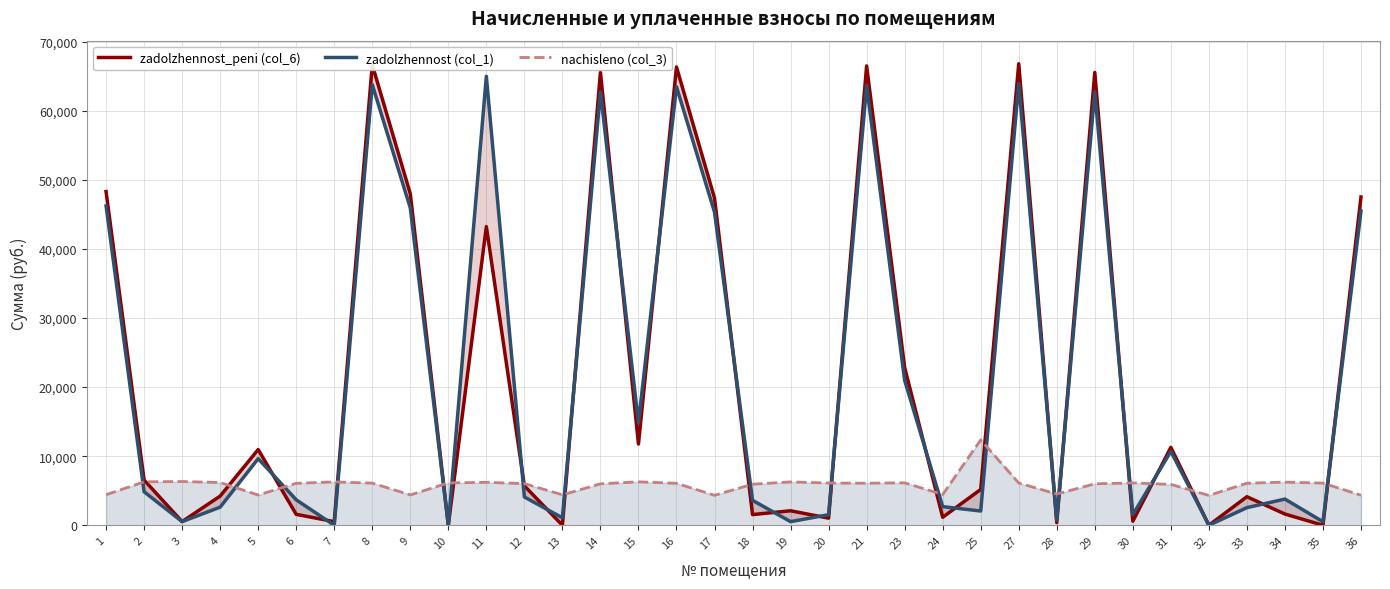

Which label corresponds to the largest value in the chart?

27